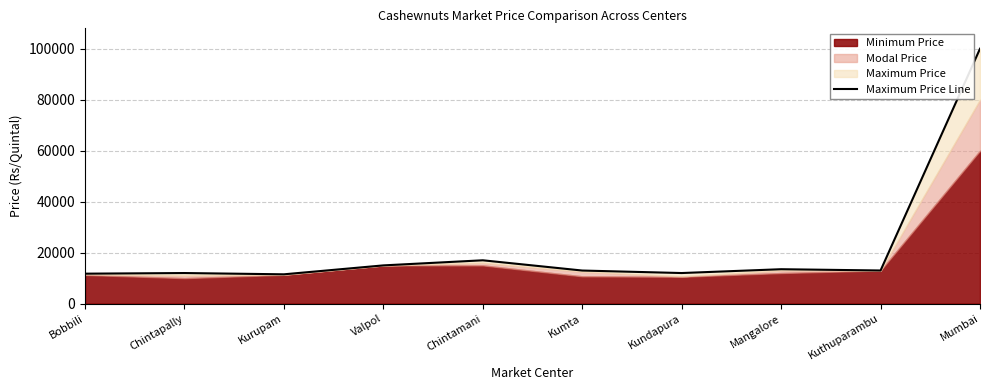

List the labels in order of value, largest first.

Mumbai, Chintamani, Valpol, Mangalore, Kuthuparambu, Kumta, Chintapally, Kundapura, Bobbili, Kurupam